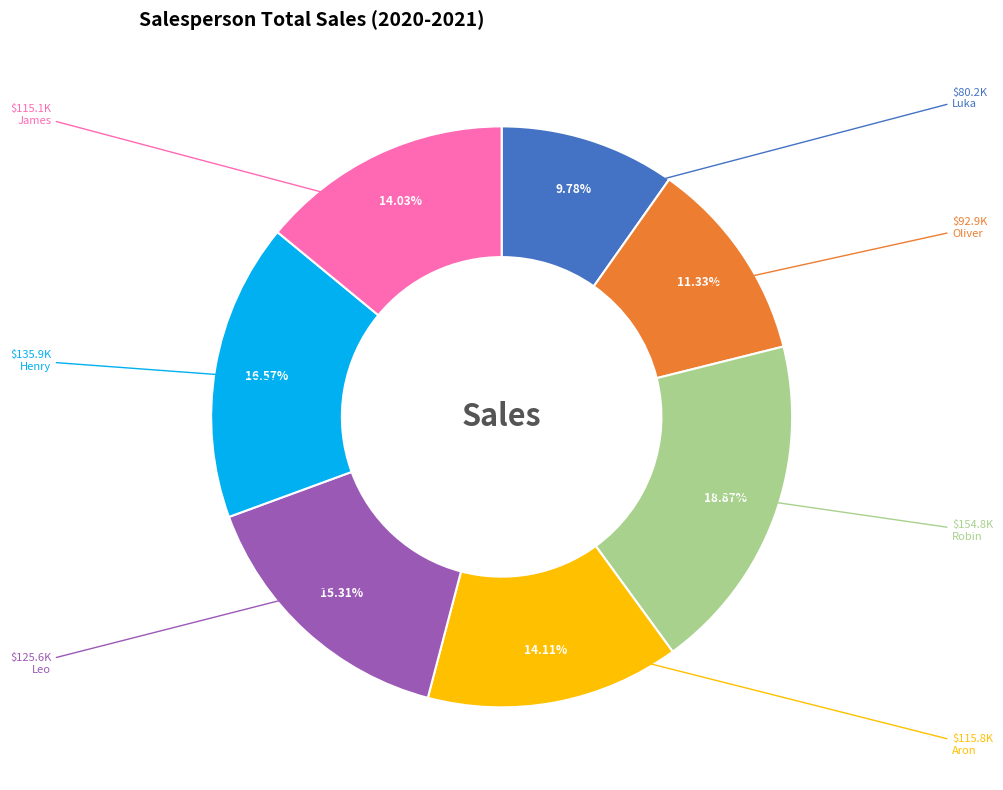

Does Aron represent more than half of the total?

No